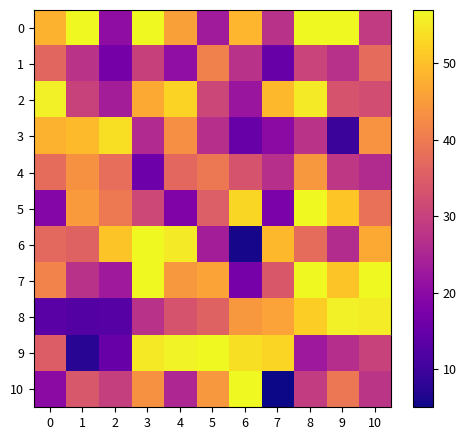

How many data points does each series have?

11